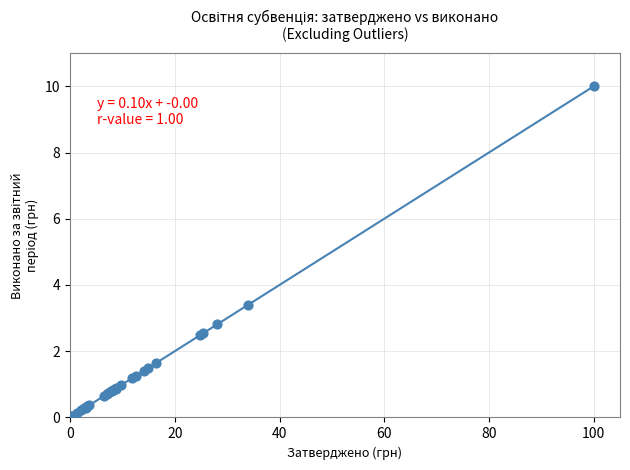

What Y value in the scatter plot is closest to 5?

3.4